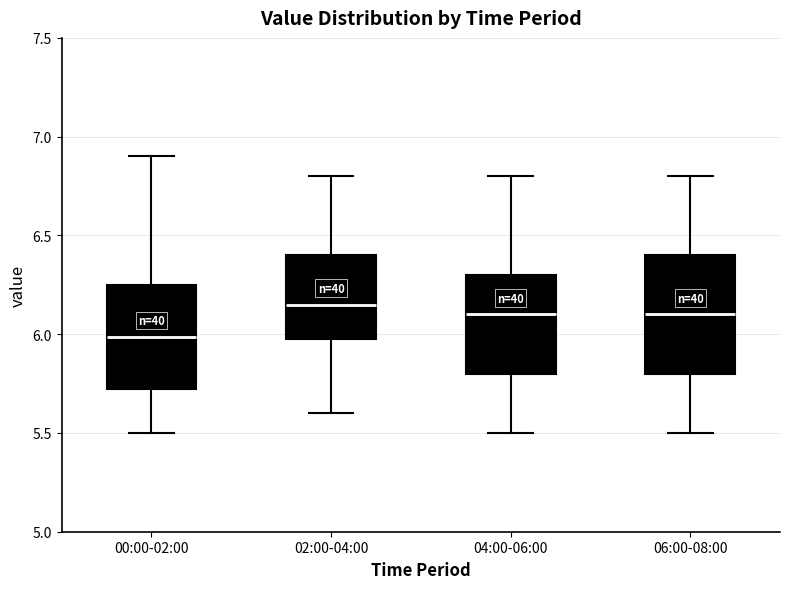

Reading left to right, read every box against the y-axis: the position of its median line, the range the box covers, and the ends of its whiskers. The values are not printed on the chart, so give them approximately, as read against the axis.

00:00-02:00: median 6.00, box 5.70 to 6.25, whiskers 5.50 to 6.90
02:00-04:00: median 6.15, box 6.00 to 6.40, whiskers 5.60 to 6.80
04:00-06:00: median 6.10, box 5.80 to 6.30, whiskers 5.50 to 6.80
06:00-08:00: median 6.10, box 5.80 to 6.40, whiskers 5.50 to 6.80